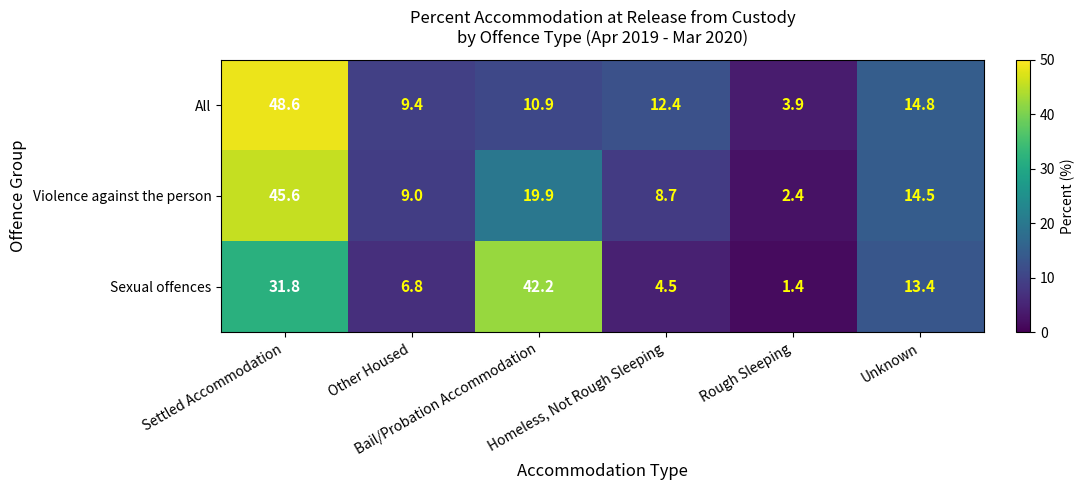

What is the total value across all series at Bail/Probation Accommodation?

73.0